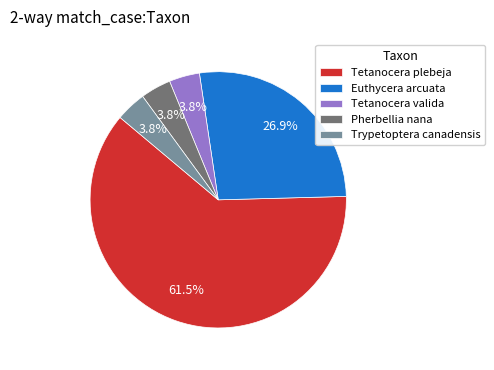

Combined, do Tetanocera valida and Pherbellia nana account for over 50%?

No